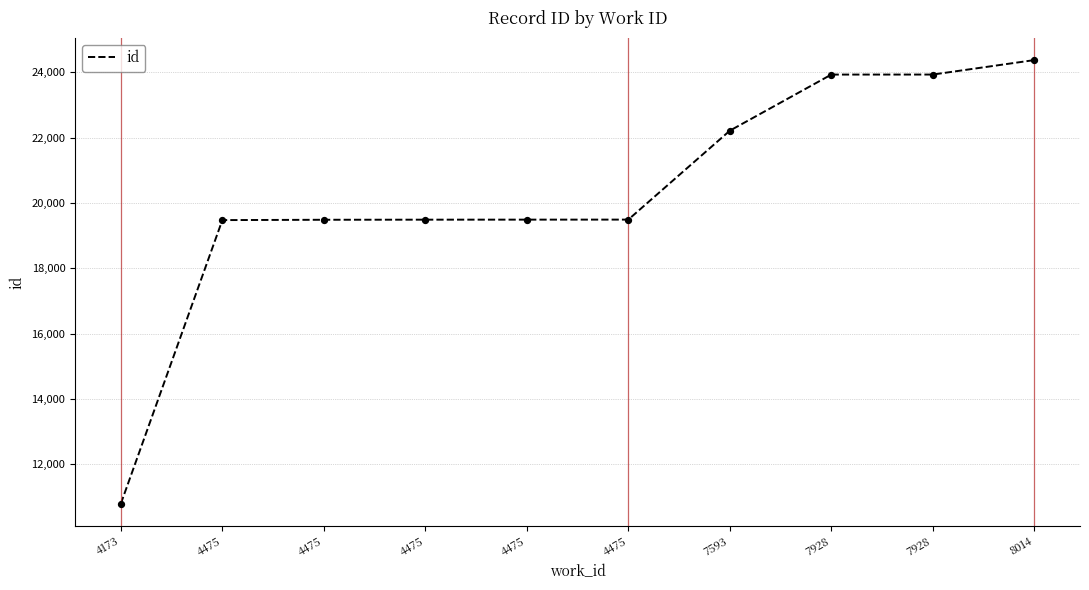

How many lines are shown in the chart?

1